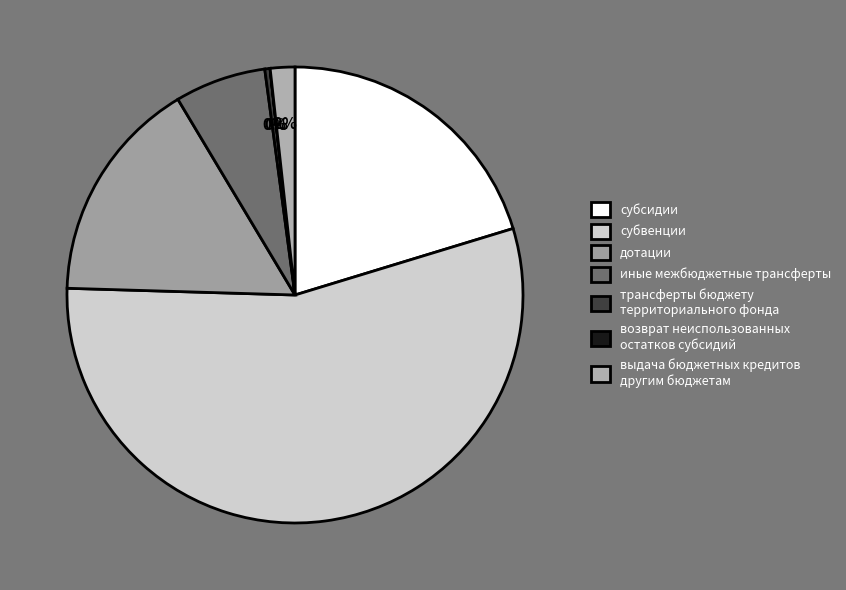

True or false: субсидии accounts for 27% of the total.

False